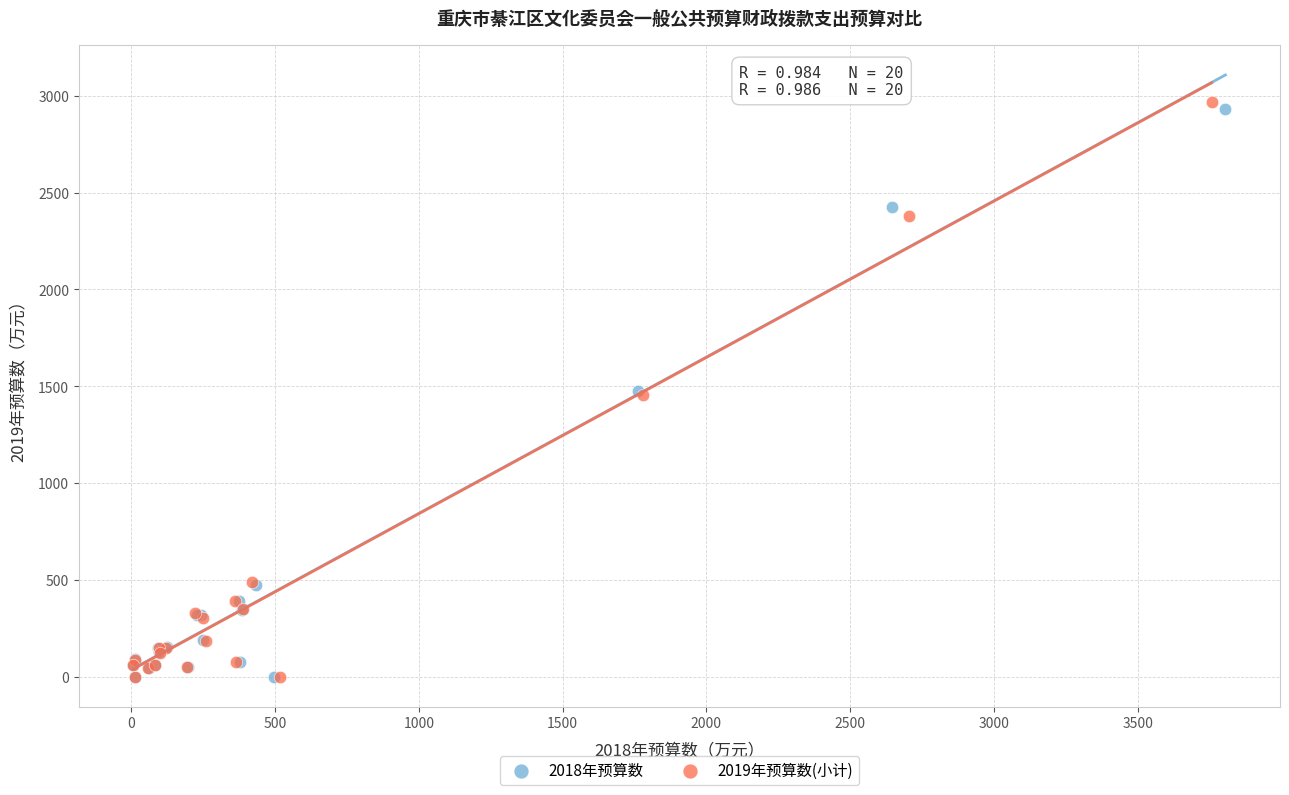

What are all the series names shown in the legend?

2018年预算数, 2019年预算数(小计)